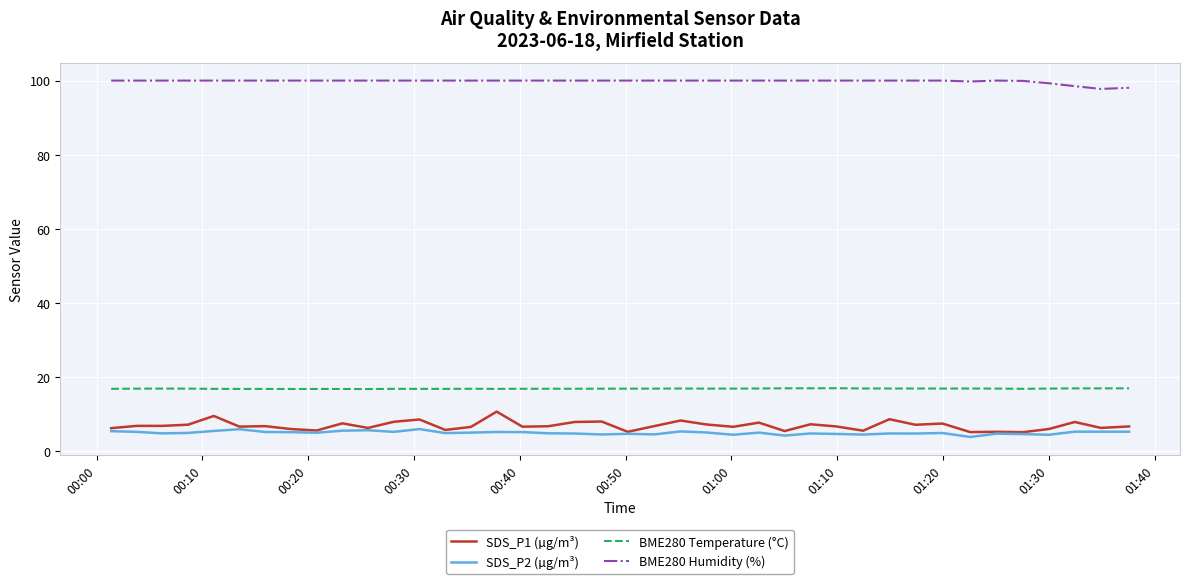

Rank the series by their maximum value, from highest to lowest.

BME280 Humidity (%), BME280 Temperature (°C), SDS_P1 (µg/m³), SDS_P2 (µg/m³)